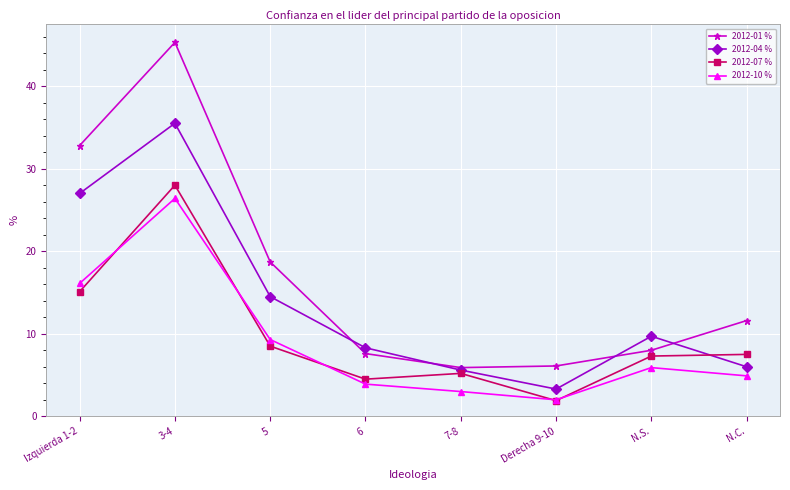

Is this an area chart (filled region under the line)?

No